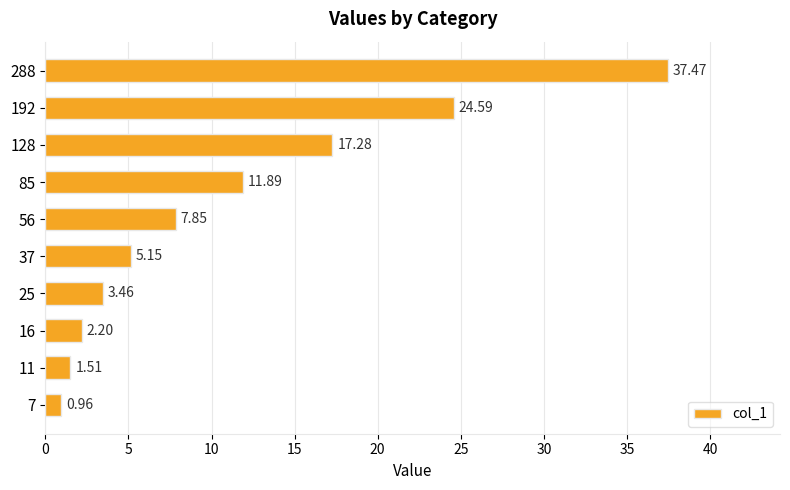

What is the average value?

11.2